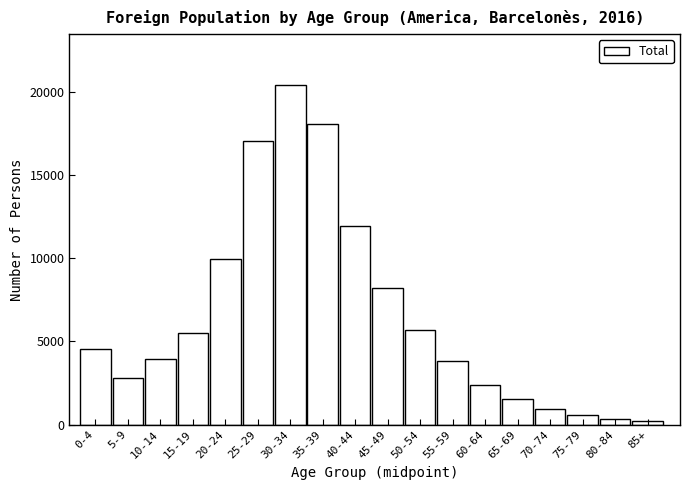

Is it true that the value at 15-19 is 7551?

False